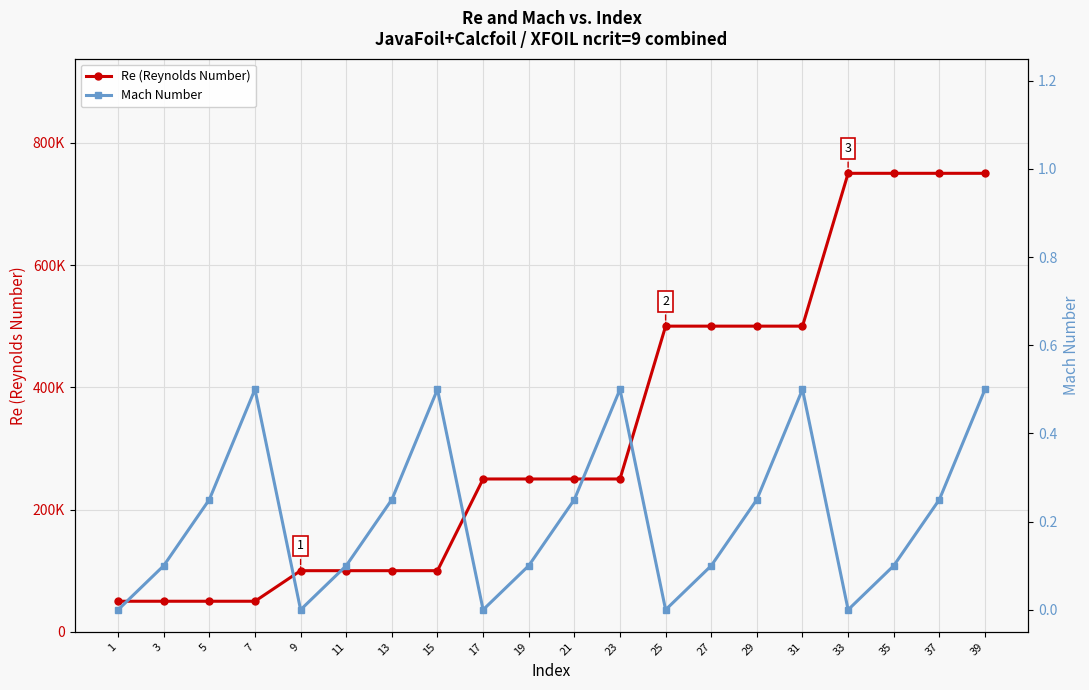

True or false: Re (Reynolds Number) has more than 2 points higher than both neighbors.

False